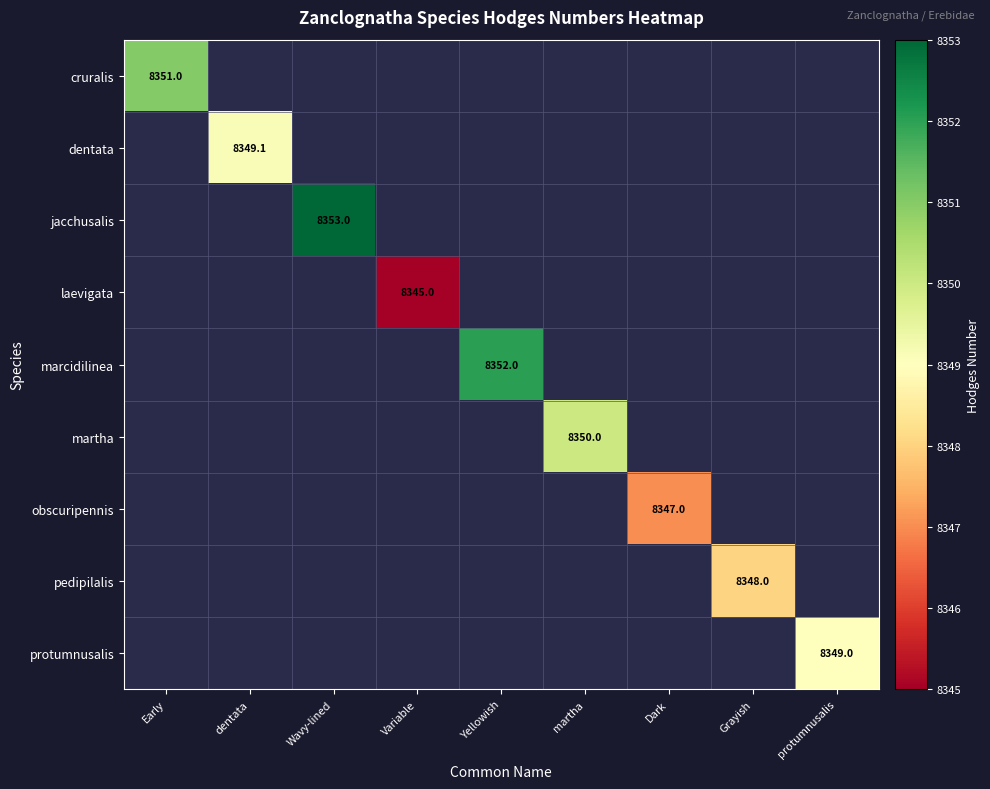

At how many categories does at least one series exceed 8352?

1